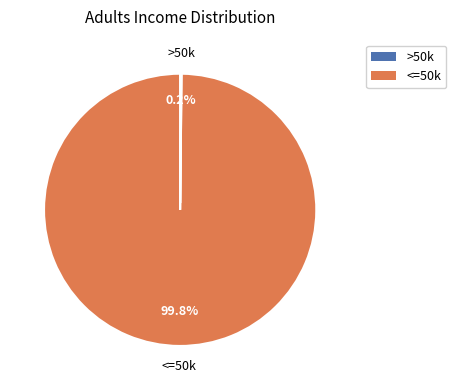

Is there a majority slice in this chart?

Yes